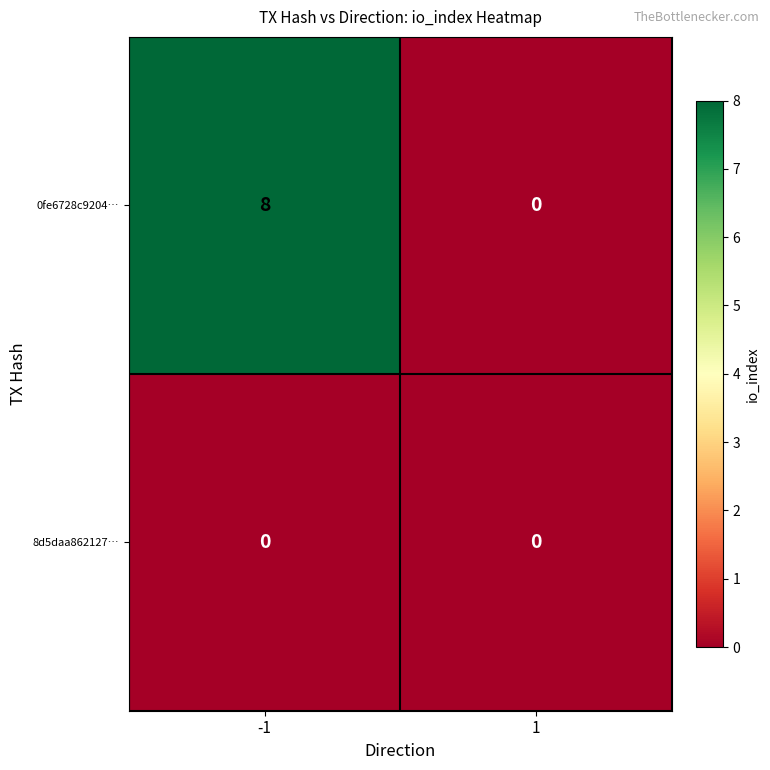

The value of 0fe6728c9204… at 1 is 0. True or false?

True